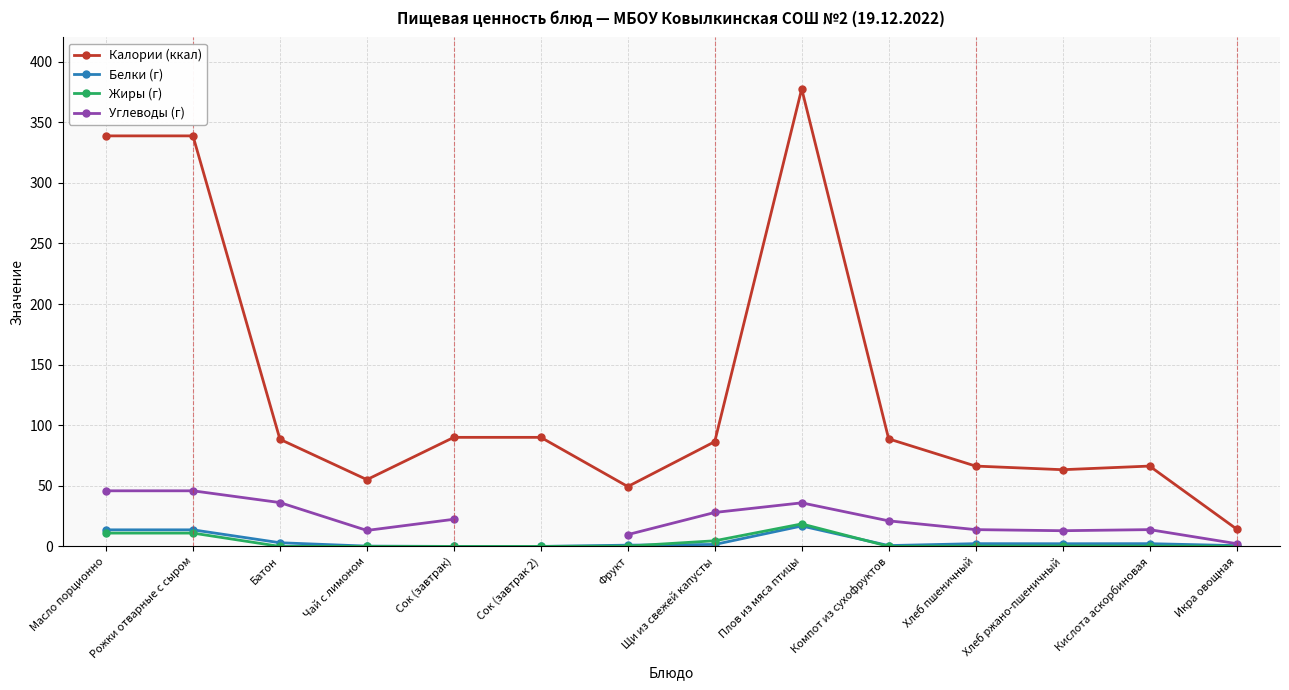

Where is Калории (ккал) nearest to the value 195?

Сок (завтрак)